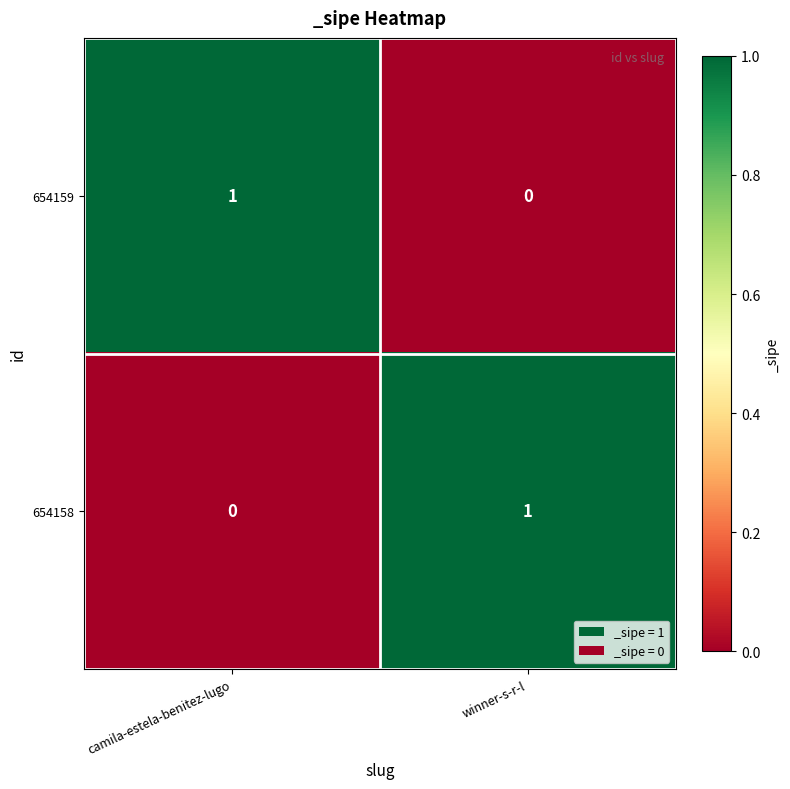

Rank the categories by 654159 value from lowest to highest.

winner-s-r-l, camila-estela-benitez-lugo